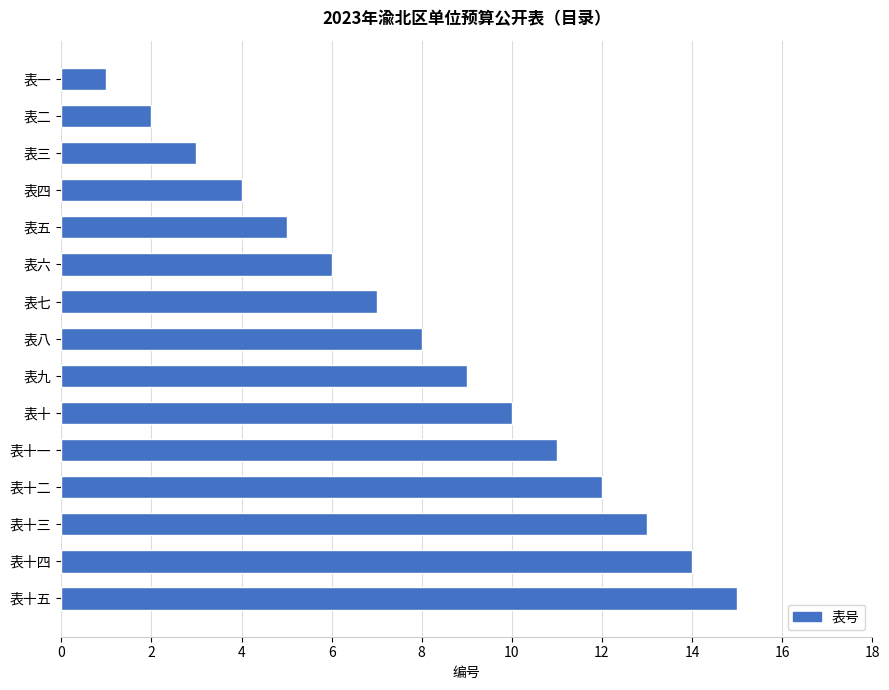

What is the difference between the maximum and minimum values?

14